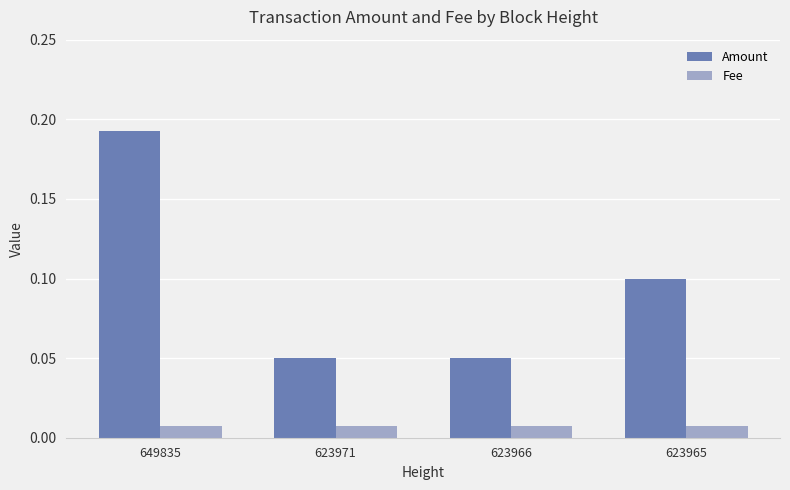

How many Amount values are between 0 and 1?

4